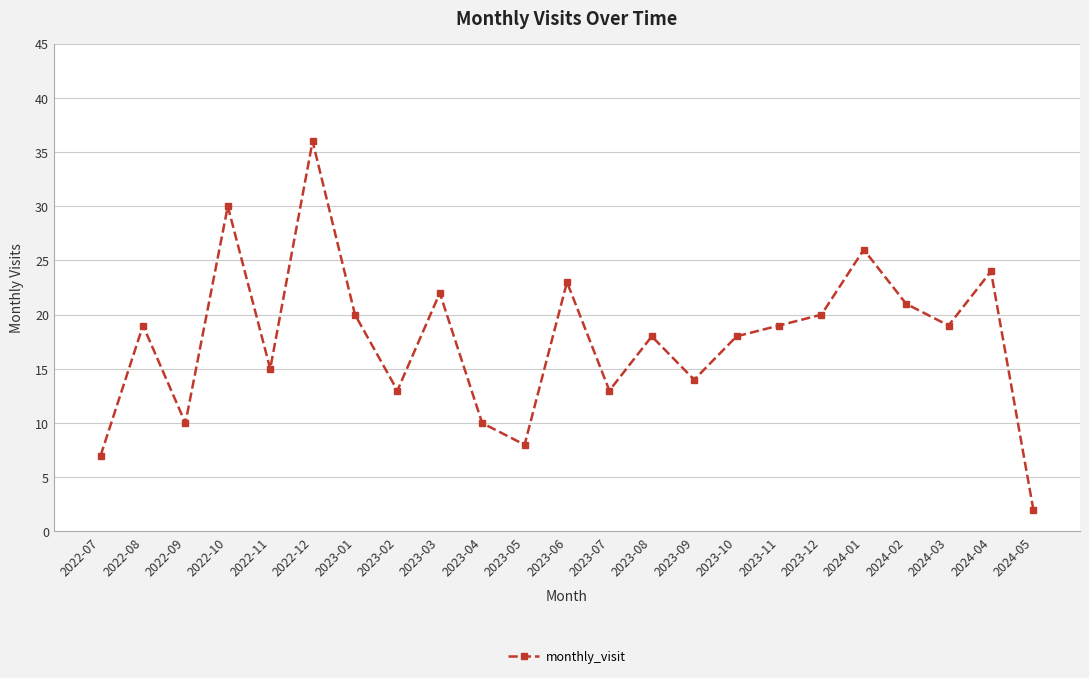

What is the difference between the maximum and second lowest values?

29